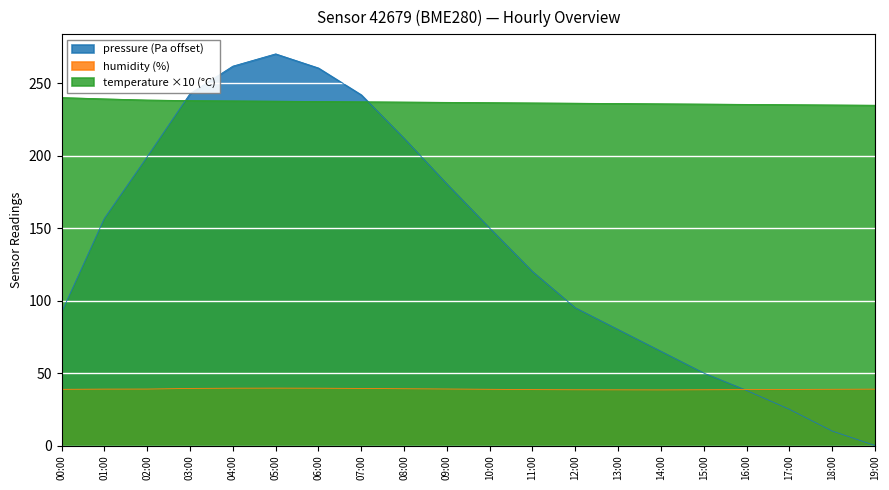

How many lines are shown in the chart?

3